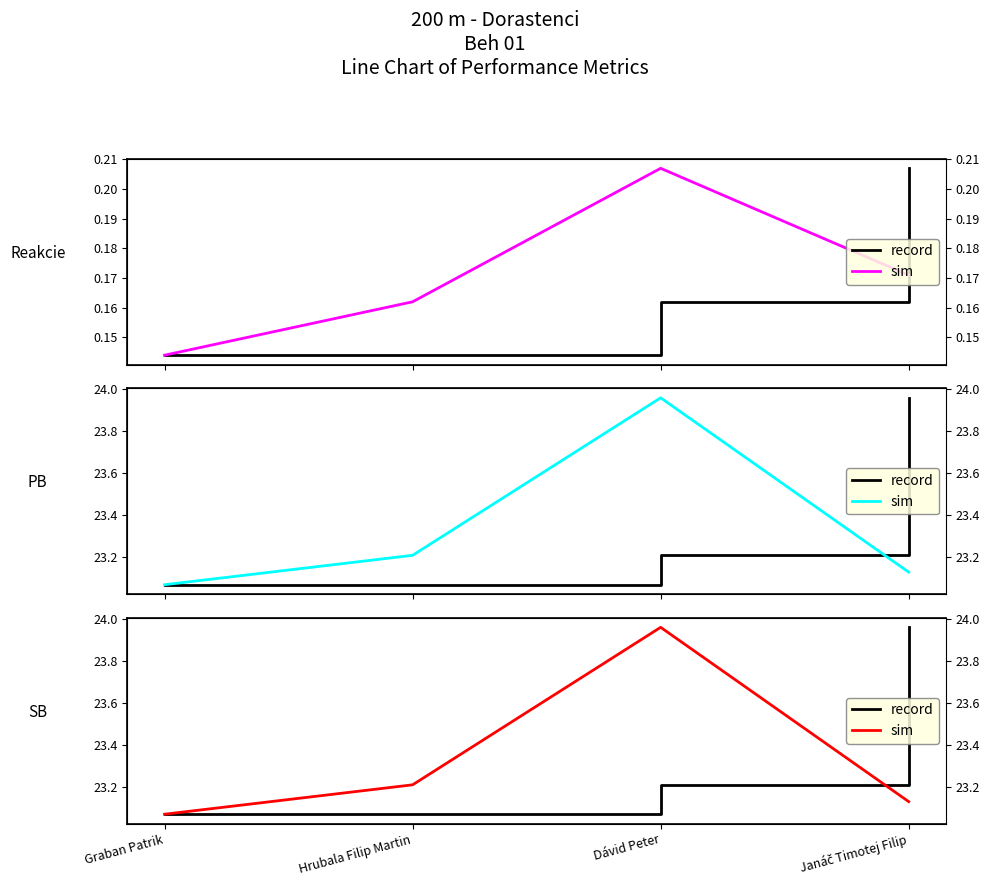

Which category has the highest value in the record series?

Janáč Timotej Filip